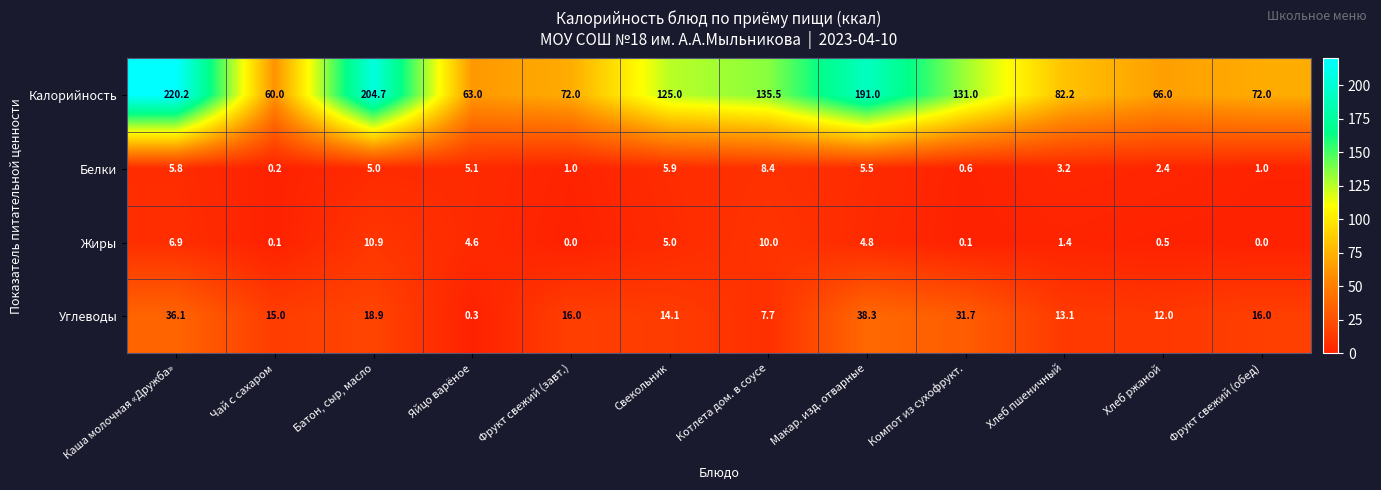

Where is Жиры nearest to the value 5?

Свекольник